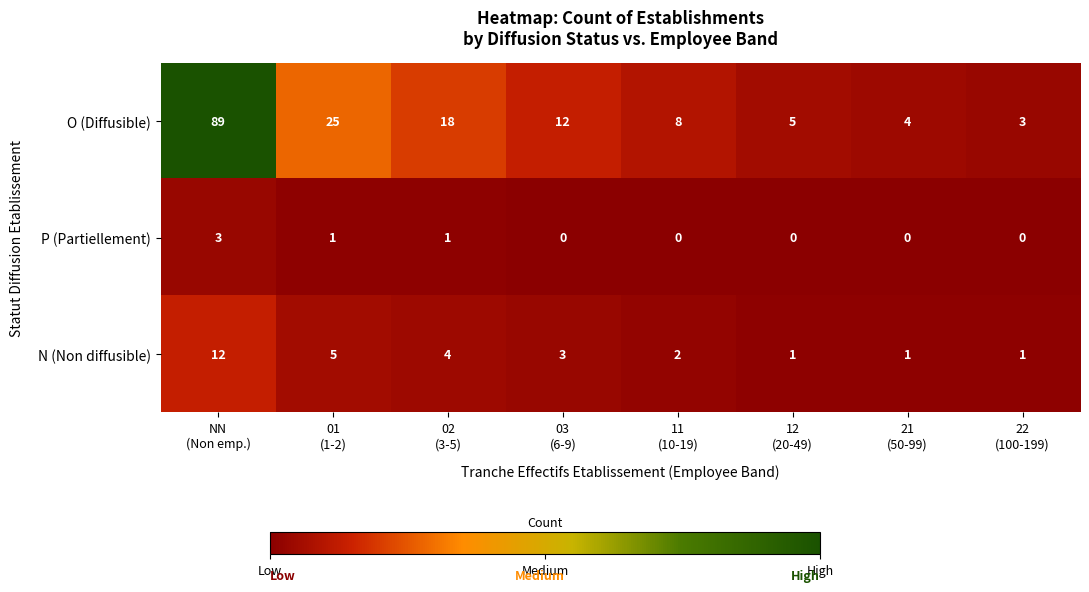

List the series in order of their peak value, highest first.

O (Diffusible), N (Non diffusible), P (Partiellement)